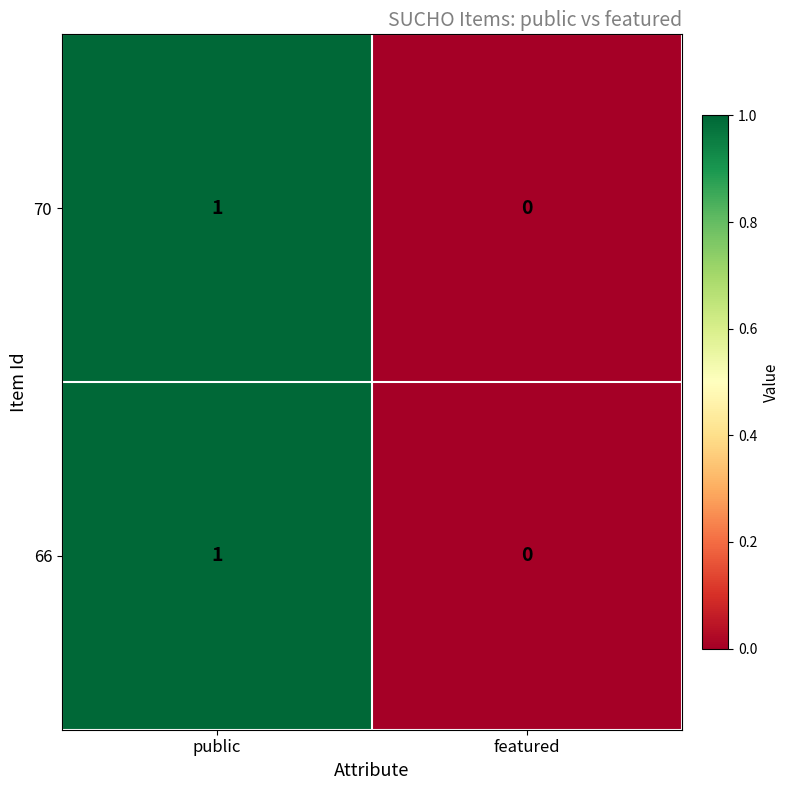

The value of 70 at featured is 1. True or false?

False